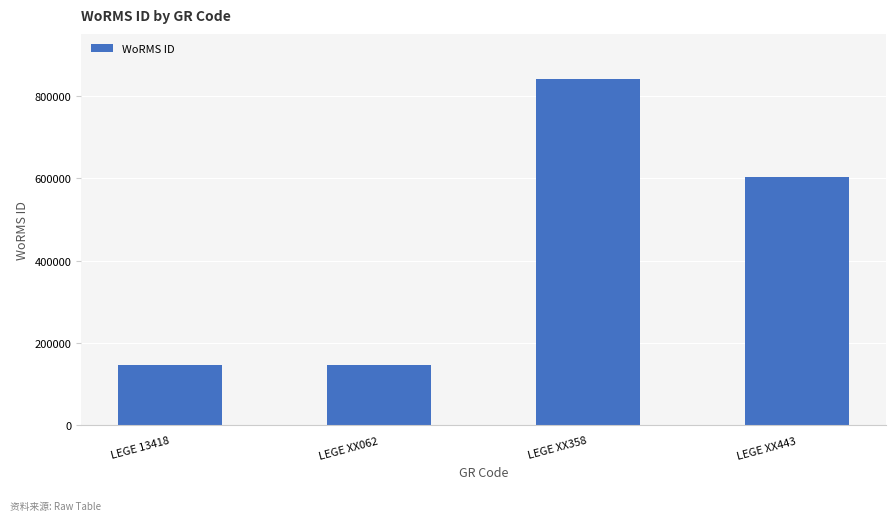

Which category has the highest value across all series?

LEGE XX358